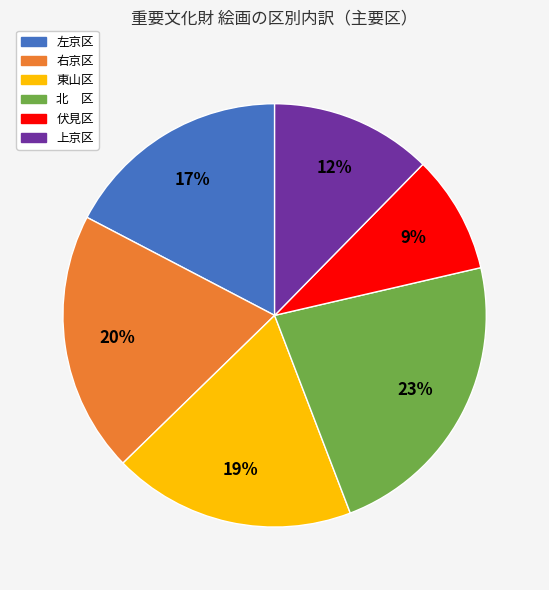

Does any single category account for the majority?

No